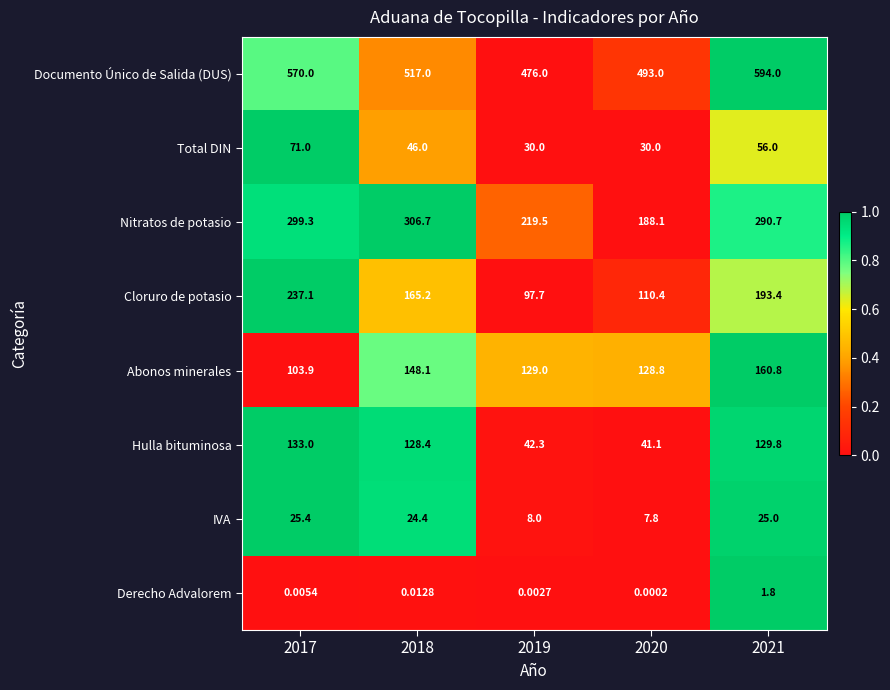

Which series has the widest spread of values?

Cloruro de potasio